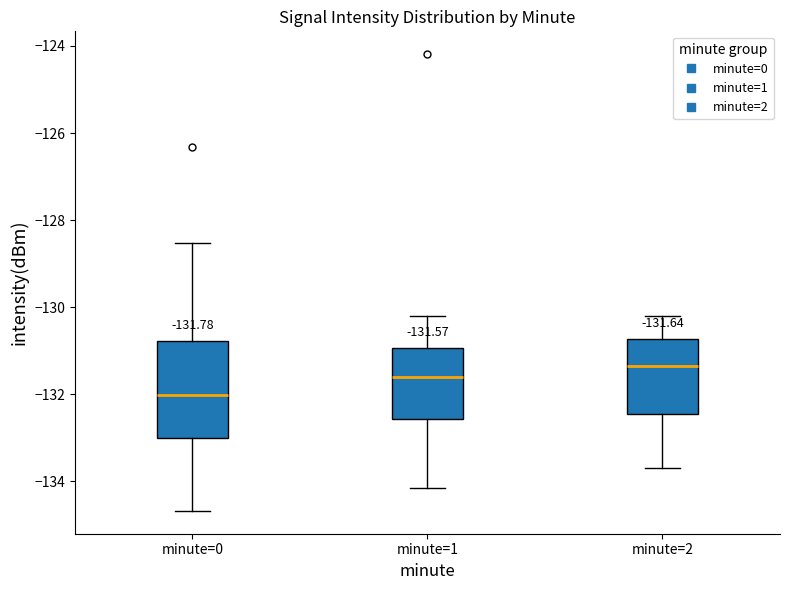

Comparing the boxes themselves (not the whiskers), which one is the tallest?

minute=0